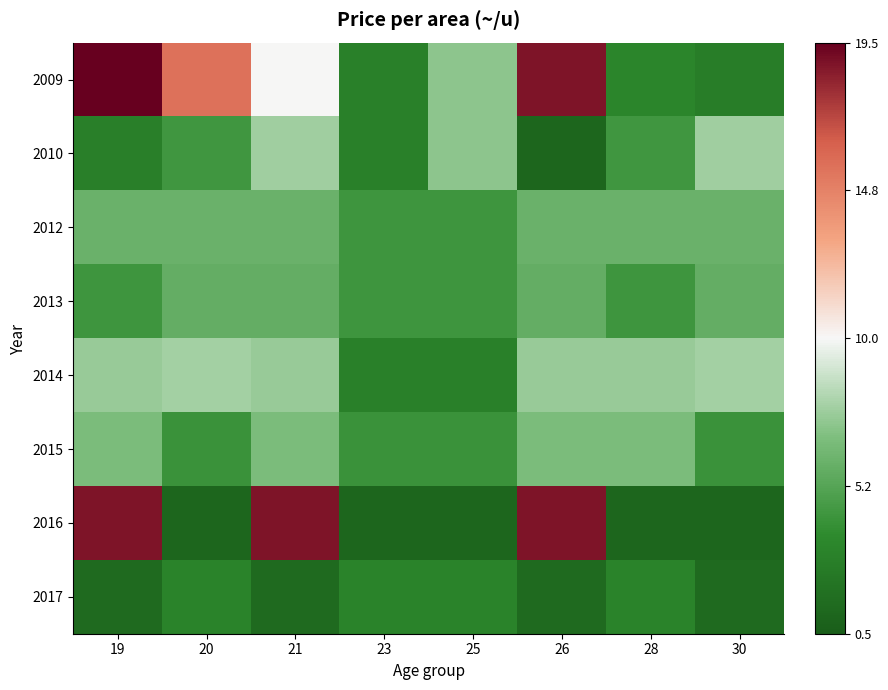

Reading left to right, transcribe all the data shown in this chart.

2009: 19=19.5	20=15.5	21=10.0	23=3.0	25=7.2	26=18.8	28=3.3	30=2.8
2010: 19=2.9	20=4.4	21=7.7	23=3.0	25=7.2	26=1.1	28=4.4	30=7.7
2012: 19=6.0	20=6.0	21=6.0	23=4.3	25=4.3	26=6.0	28=6.0	30=6.0
2013: 19=4.3	20=5.8	21=5.8	23=4.3	25=4.3	26=5.8	28=4.3	30=5.8
2014: 19=7.5	20=7.8	21=7.5	23=3.0	25=3.0	26=7.5	28=7.5	30=7.8
2015: 19=6.7	20=4.2	21=6.7	23=4.2	25=4.2	26=6.7	28=6.7	30=4.2
2016: 19=18.8	20=1.1	21=18.8	23=1.1	25=1.1	26=18.8	28=1.1	30=1.1
2017: 19=1.4	20=3.1	21=1.4	23=3.1	25=3.1	26=1.4	28=3.1	30=1.4